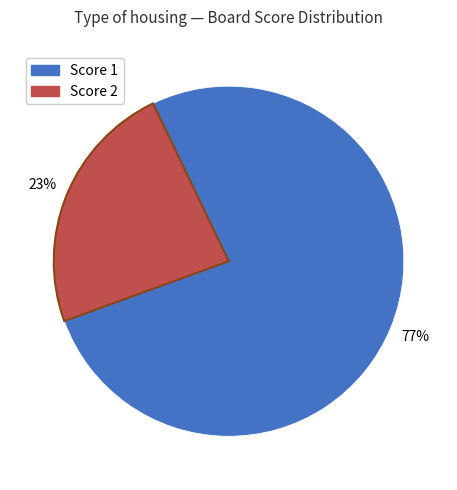

Is there a majority slice in this chart?

Yes